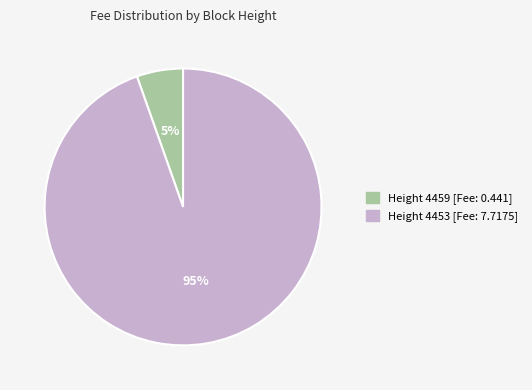

Does any single category account for the majority?

Yes